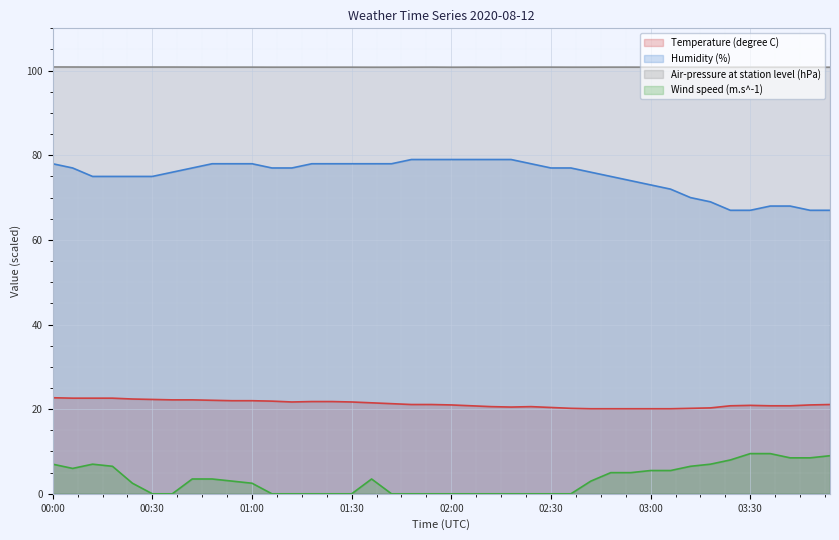

What is the average value of the Air-pressure at station level (hPa) series?

100.8